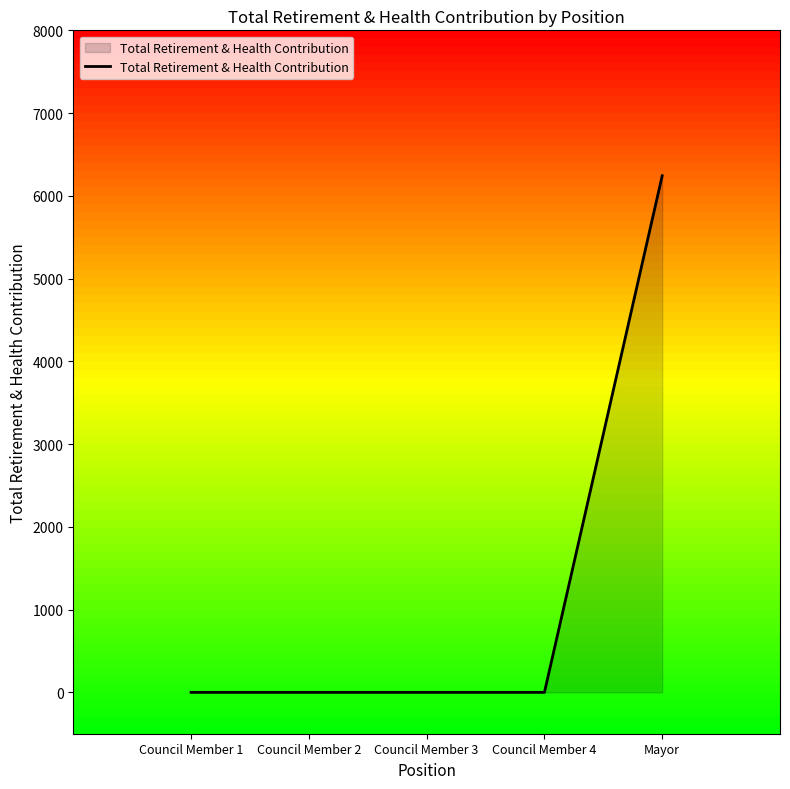

What is the greatest value displayed?

6243